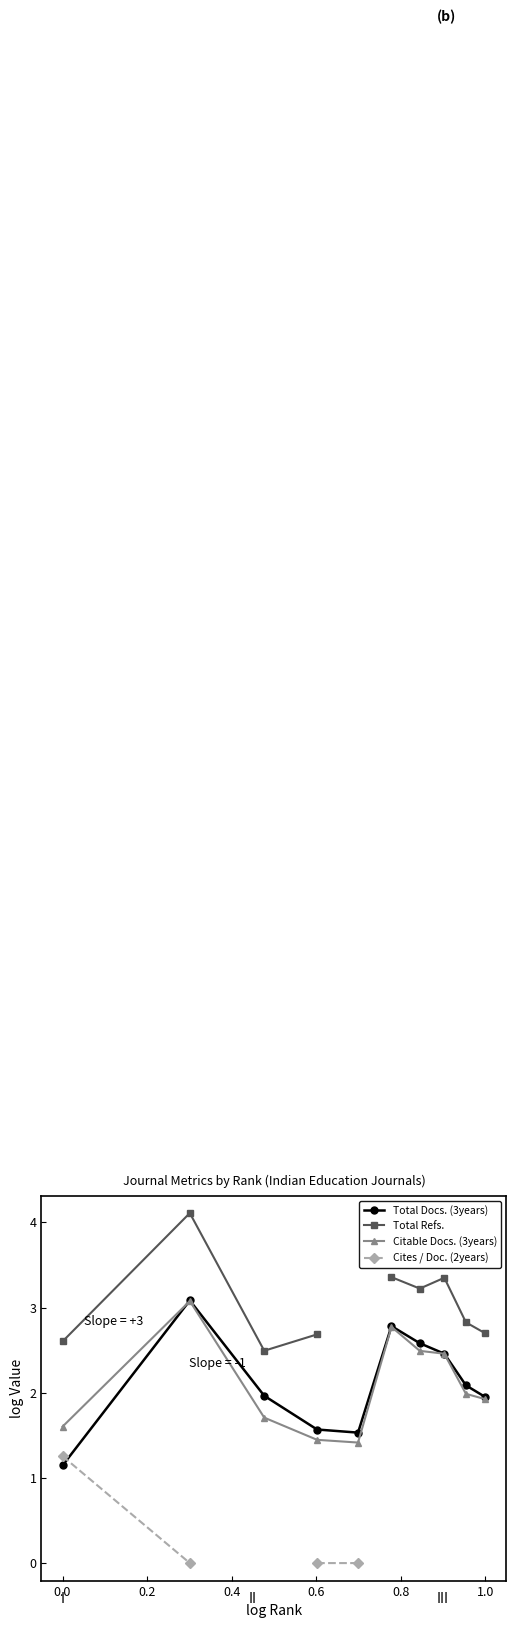

How many categories are shown in the chart?

10